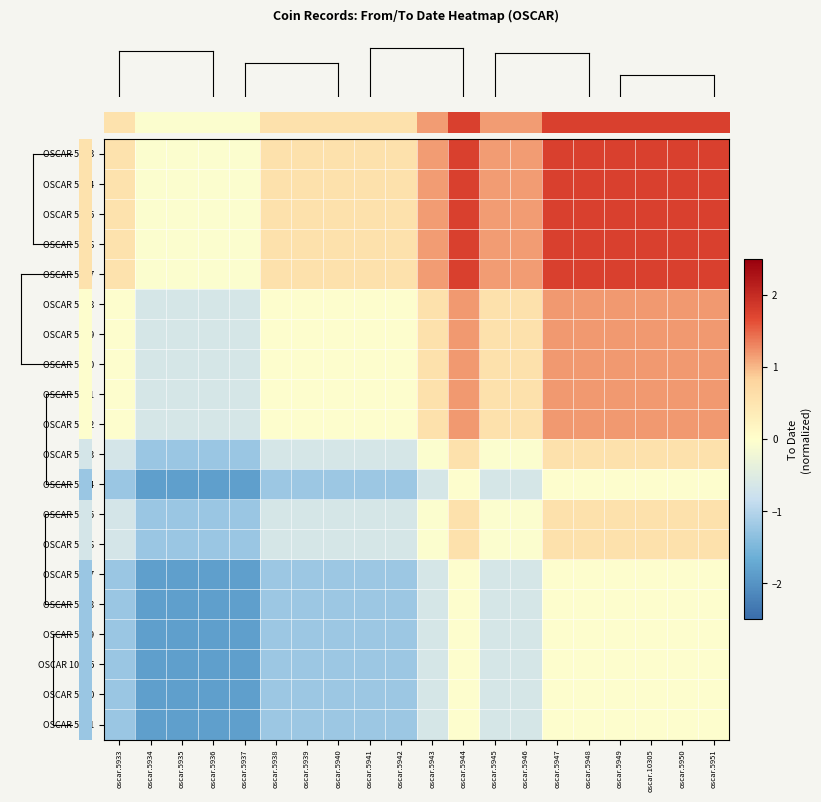

At which category does the chart reach its minimum across all series?

oscar.5934